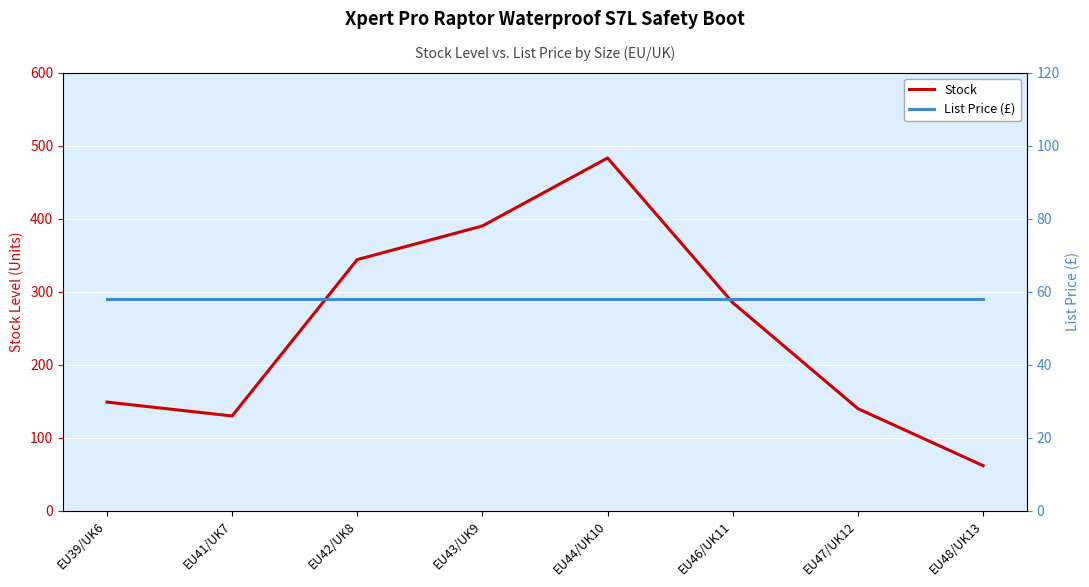

At how many categories does at least one series exceed 197?

4